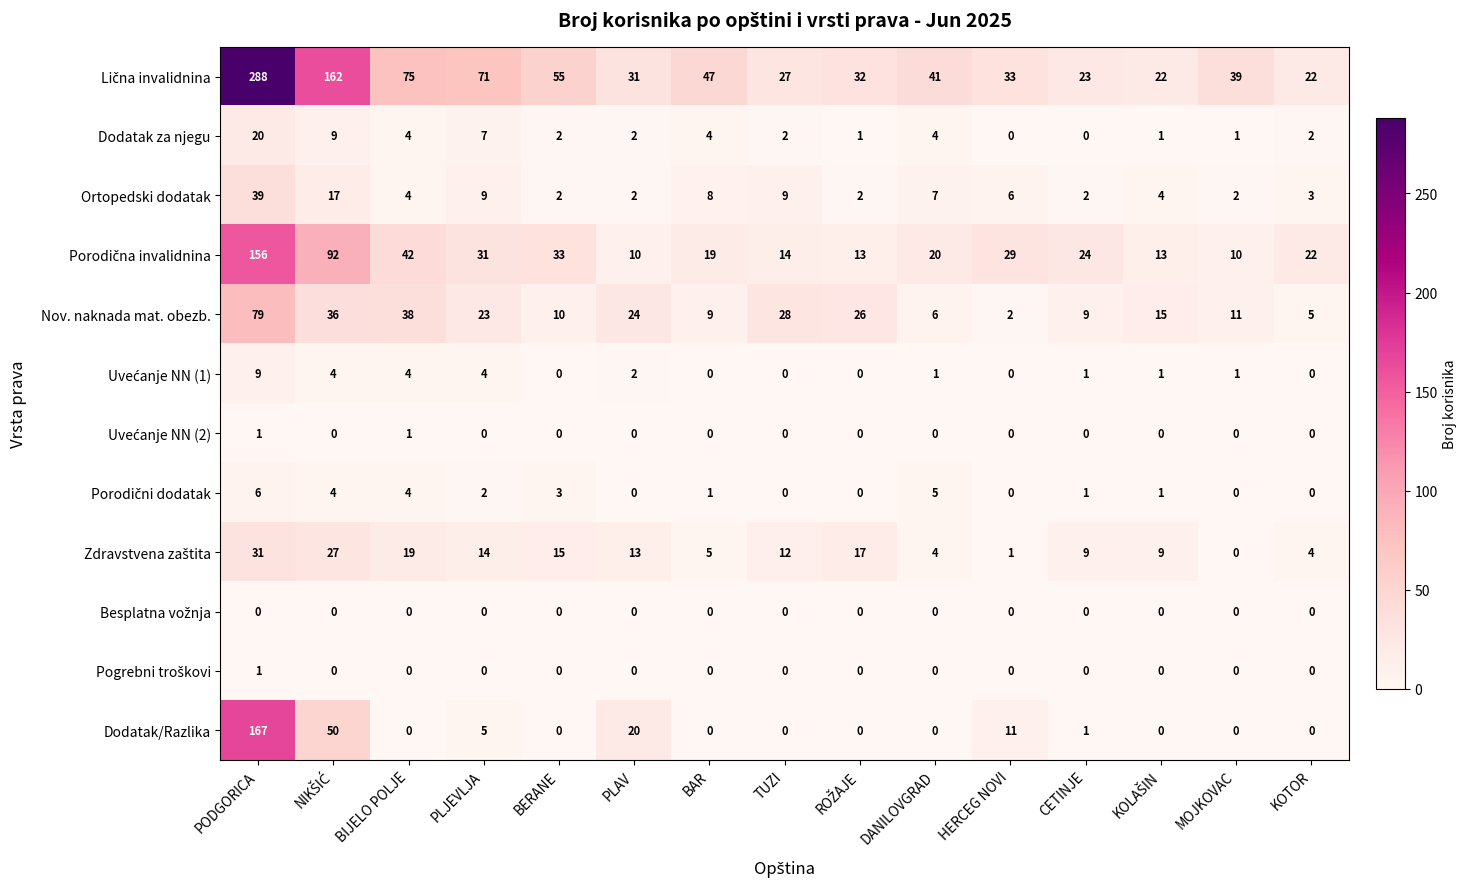

At which category is the sum across all series the highest?

PODGORICA